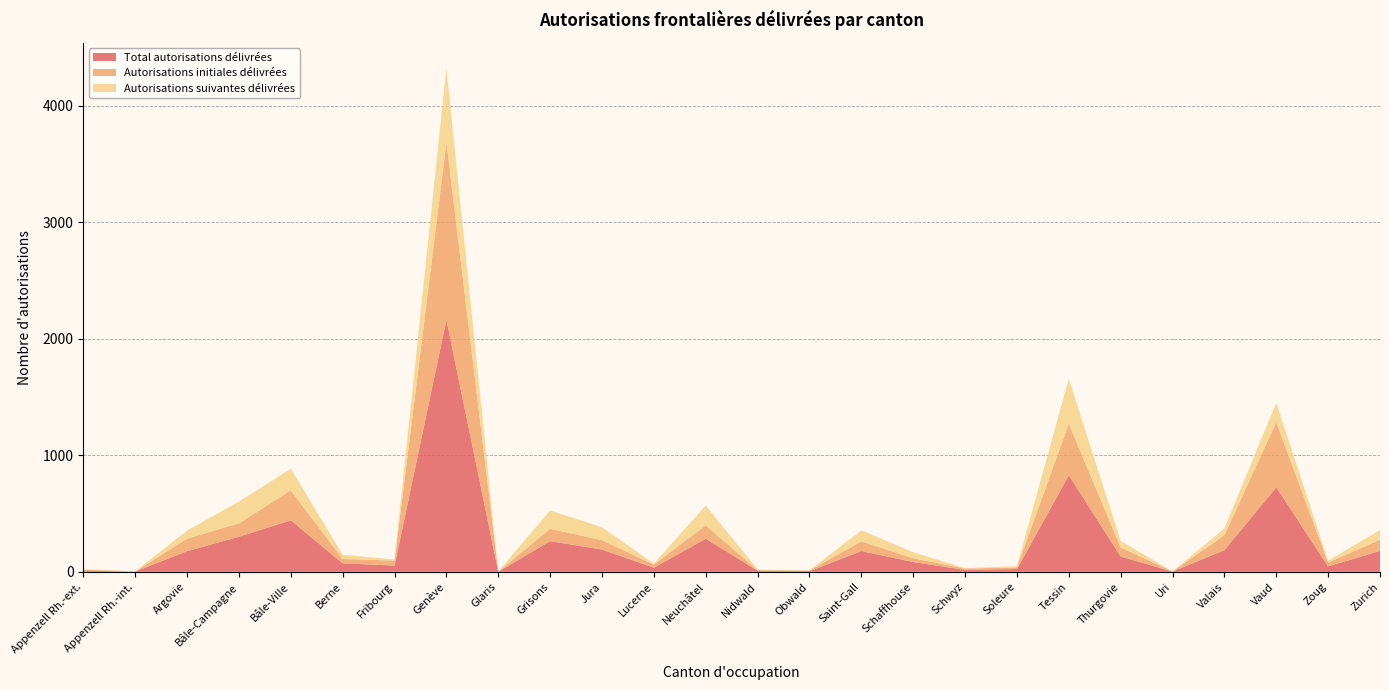

Reading right to left, what are all the values shown in this chart?

Total autorisations délivrées: Zurich=179	Zoug=47	Vaud=725	Valais=186	Uri=2	Thurgovie=132	Tessin=828	Soleure=24	Schwyz=16	Schaffhouse=84	Saint-Gall=178	Obwald=6	Nidwald=10	Neuchâtel=284	Lucerne=35	Jura=191	Grisons=263	Glaris=1	Genève=2161	Fribourg=53	Berne=73	Bâle-Ville=442	Bâle-Campagne=301	Argovie=177	Appenzell Rh.-int.=2	Appenzell Rh.-ext.=11
Autorisations initiales délivrées: Zurich=96	Zoug=32	Vaud=558	Valais=128	Uri=1	Thurgovie=77	Tessin=442	Soleure=13	Schwyz=12	Schaffhouse=32	Saint-Gall=83	Obwald=5	Nidwald=4	Neuchâtel=115	Lucerne=27	Jura=80	Grisons=106	Glaris=1	Genève=1523	Fribourg=43	Berne=37	Bâle-Ville=256	Bâle-Campagne=115	Argovie=108	Appenzell Rh.-int.=1	Appenzell Rh.-ext.=9
Autorisations suivantes délivrées: Zurich=83	Zoug=15	Vaud=167	Valais=58	Uri=1	Thurgovie=55	Tessin=386	Soleure=11	Schwyz=4	Schaffhouse=52	Saint-Gall=95	Obwald=1	Nidwald=6	Neuchâtel=169	Lucerne=8	Jura=111	Grisons=157	Glaris=0	Genève=638	Fribourg=10	Berne=36	Bâle-Ville=186	Bâle-Campagne=186	Argovie=69	Appenzell Rh.-int.=1	Appenzell Rh.-ext.=2